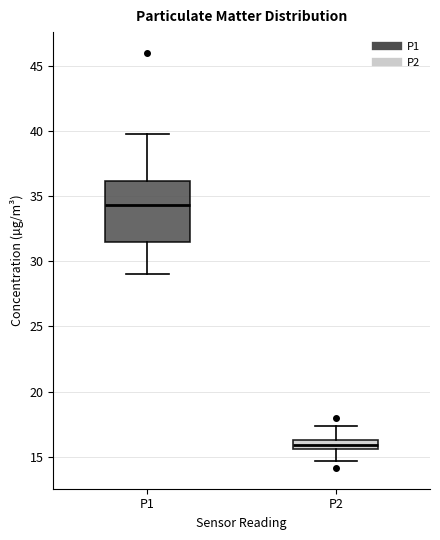

Reading left to right, transcribe this box plot: for each box, give where its median line is, the range the box spans, and where its two whiskers end, as read against the y-axis. The values are not printed on the chart, so give them approximately, as read against the axis.

P1: median 34.5, box 31.5 to 36.0, whiskers 29.0 to 40.0
P2: median 16.0, box 15.5 to 16.5, whiskers 14.5 to 17.5